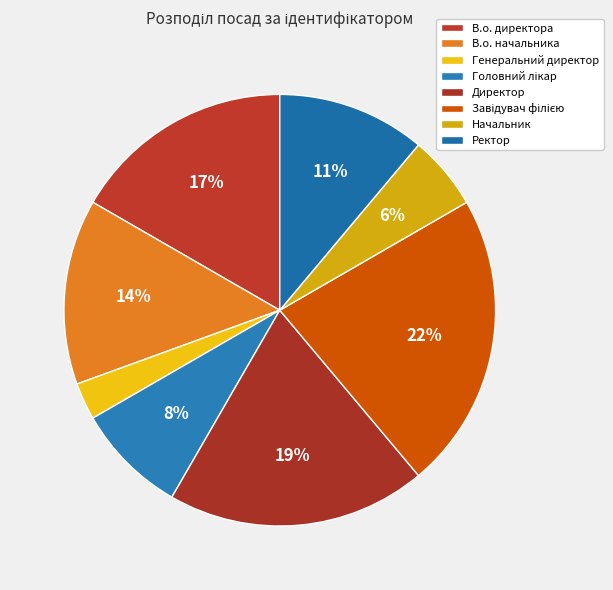

Approximately how many times larger is the value at Генеральний директор compared to Завідувач філією?

0.1